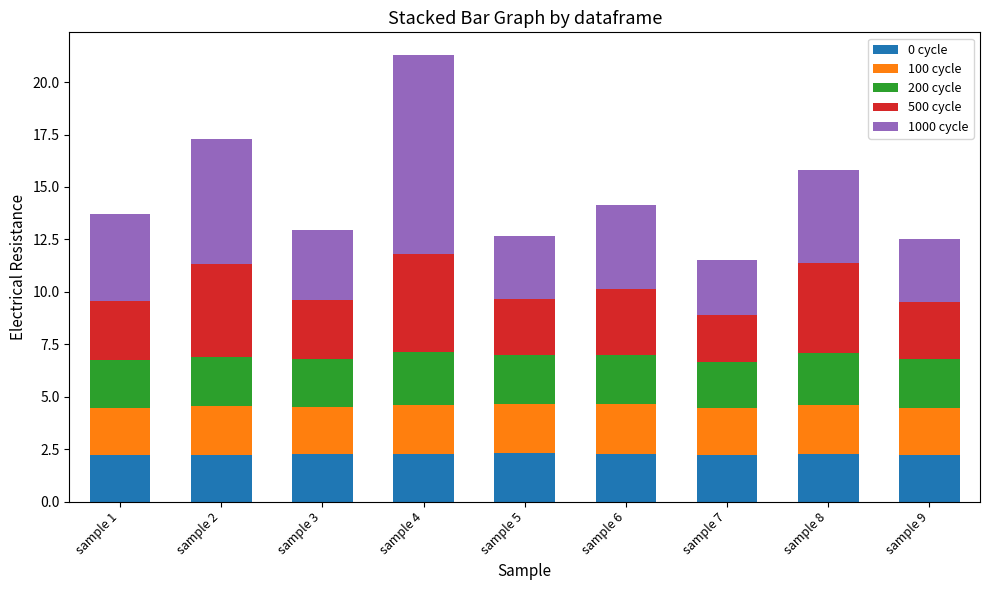

Are the bars horizontal?

No